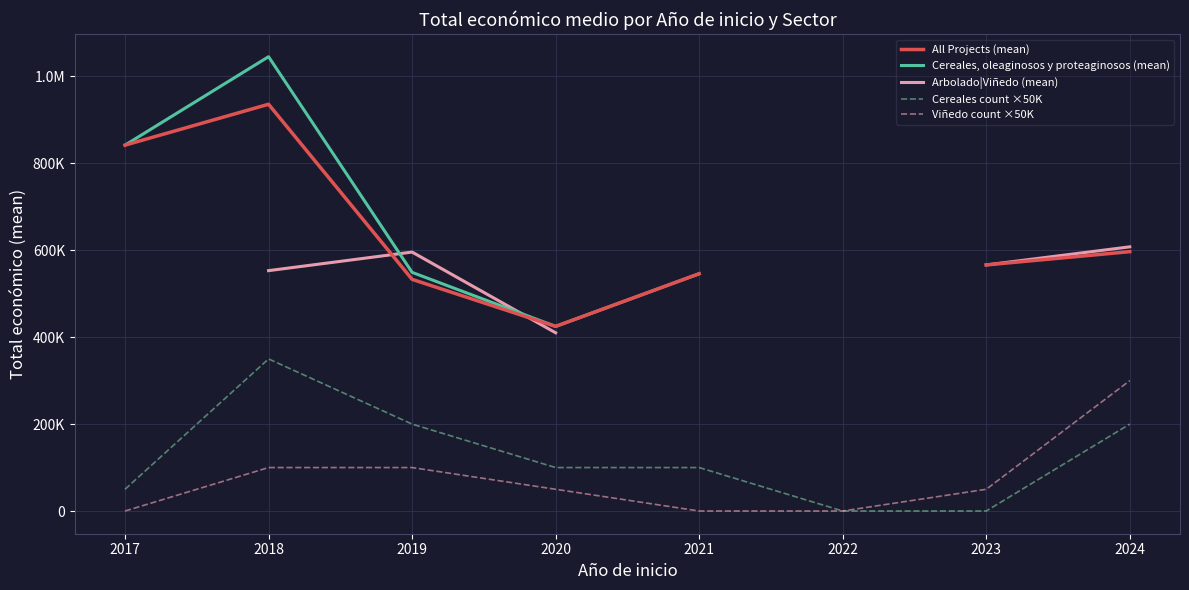

At which label is Cereales count ×50K closest to 175000?

2019